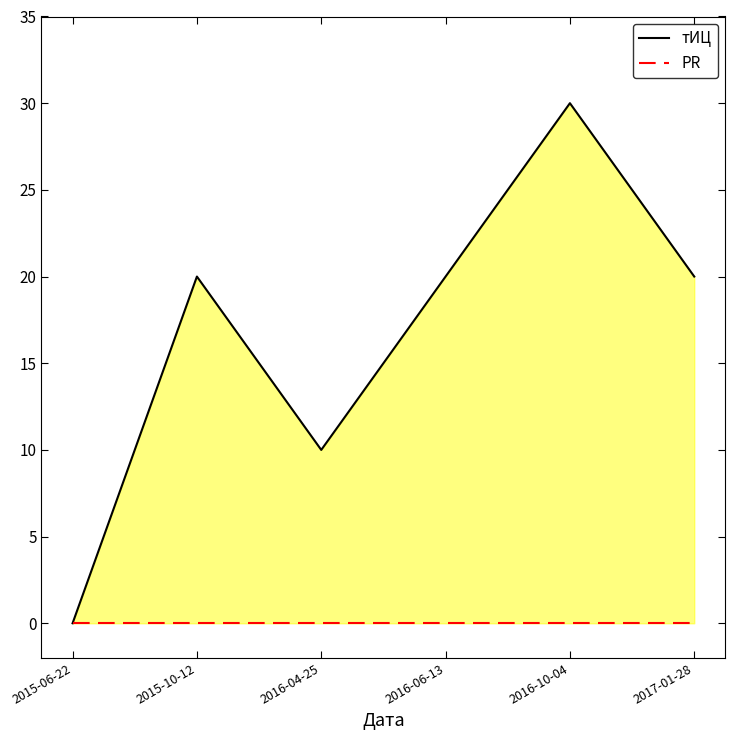

Which series has the largest total across all categories?

тИЦ